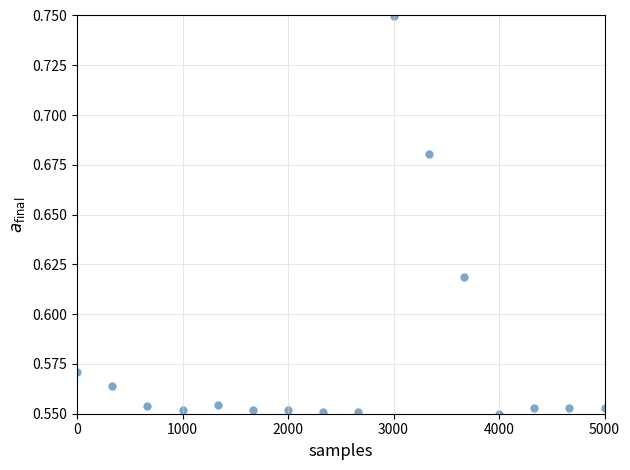

What is the range of X values (max minus min)?

5000.0